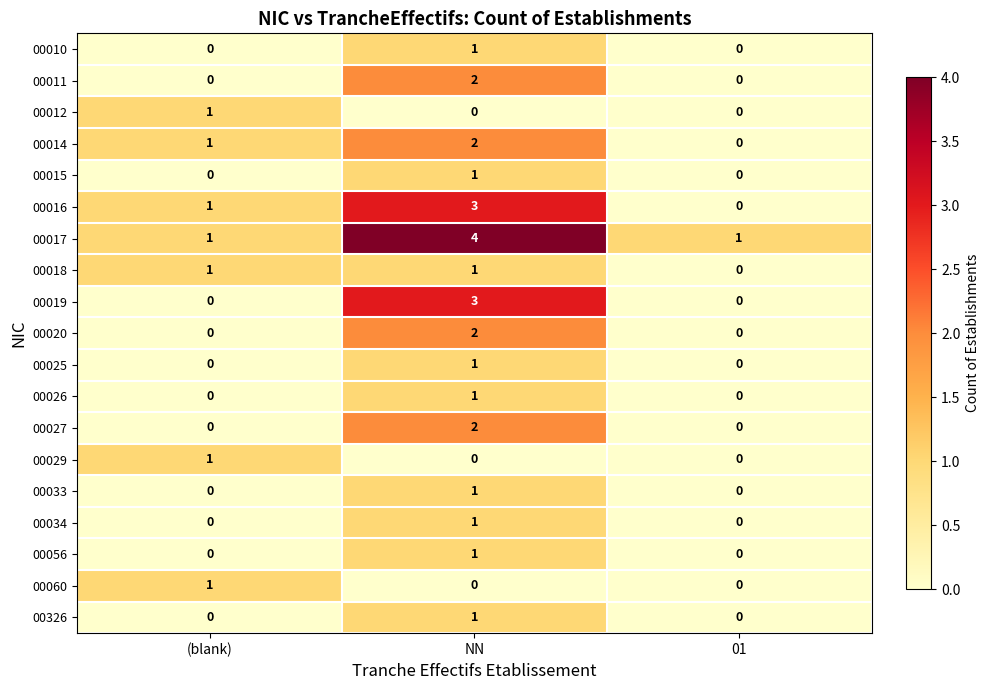

What is the sum of all 00016 values?

4